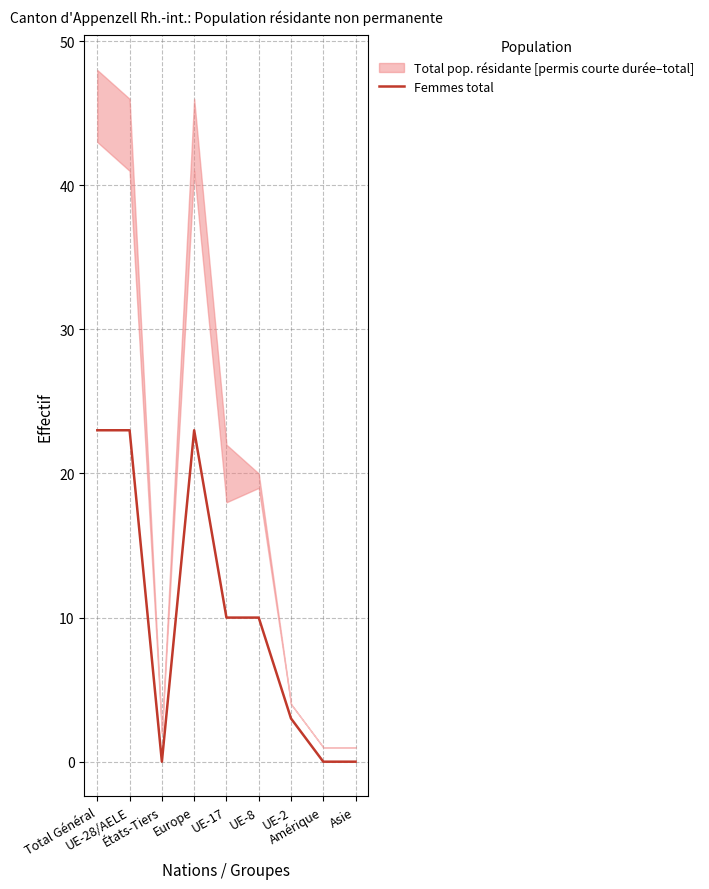

How many categories are shown in the chart?

9